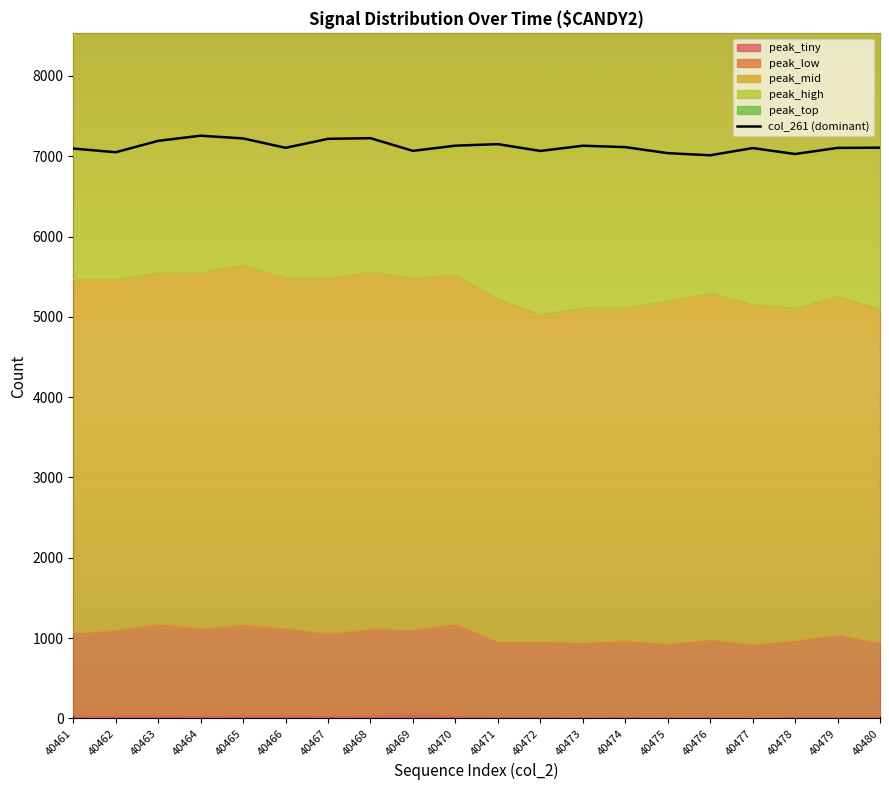

Reading left to right, what are all the values shown in this chart?

7096	7050	7192	7256	7222	7105	7217	7225	7067	7132	7151	7066	7131	7114	7039	7012	7102	7028	7104	7107